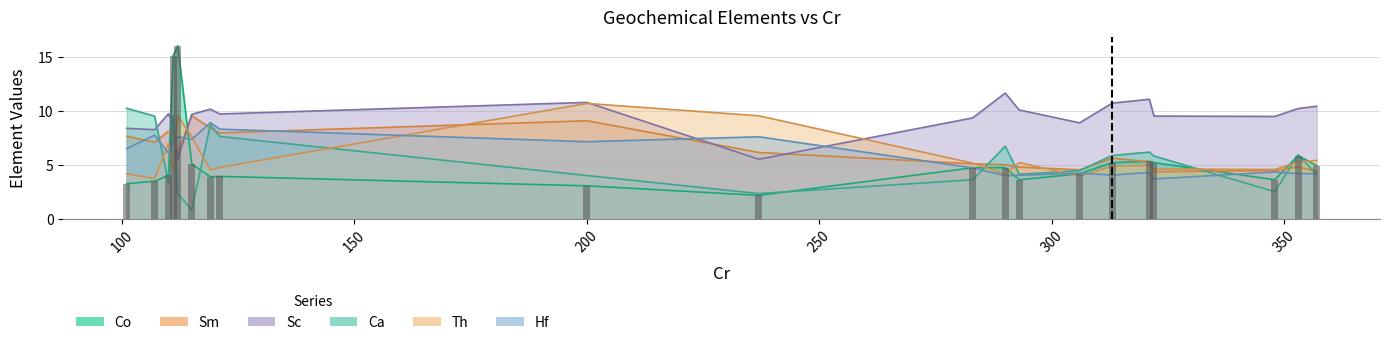

Which series has the largest range (max minus min)?

Co